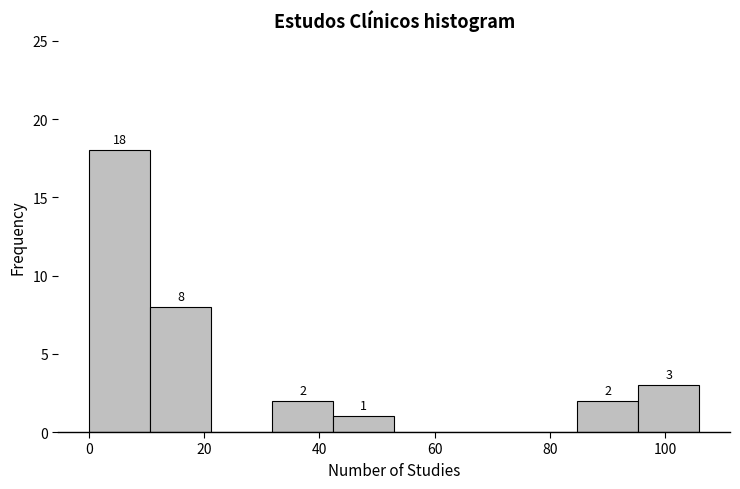

Over which range of the x-axis is the bar tallest?

0.0 to 10.6